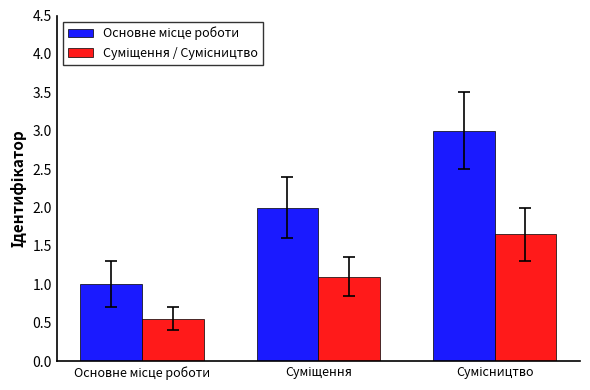

What is the maximum value shown in the chart?

3.0